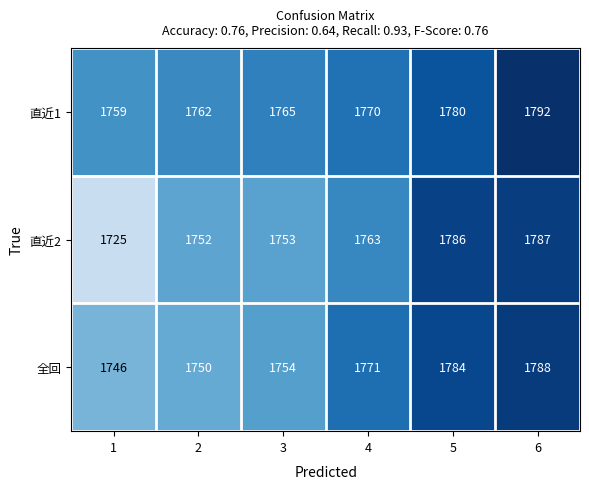

What is the approximate value of 直近1 at 4, to the nearest 10?

1770